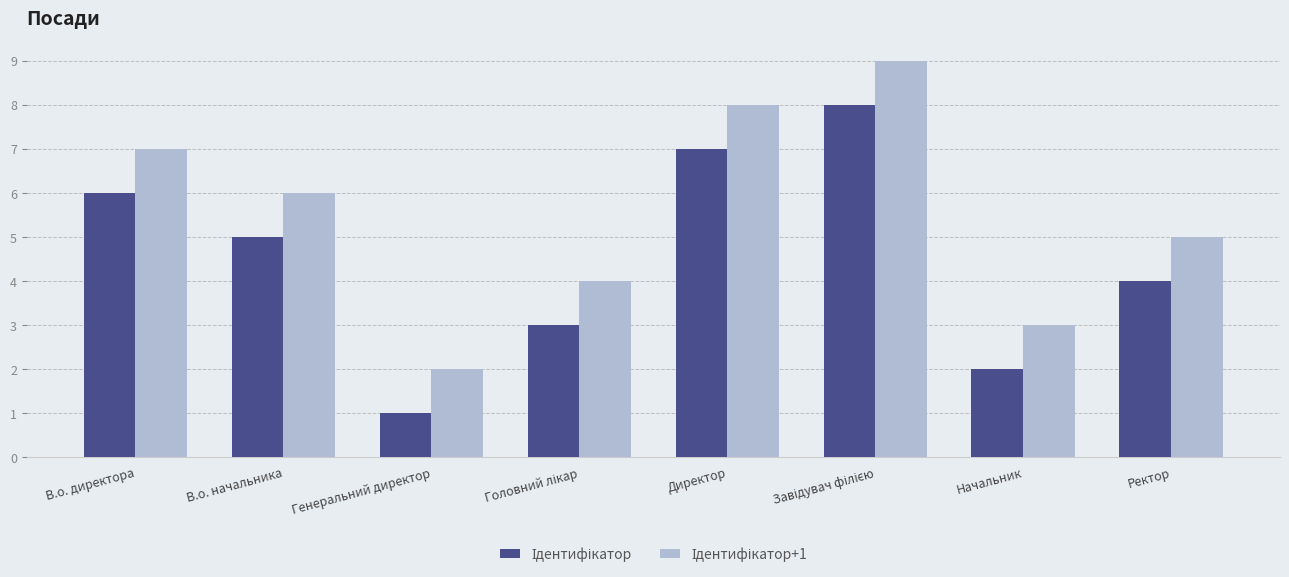

Which label corresponds to the smallest value in the chart?

Генеральний директор